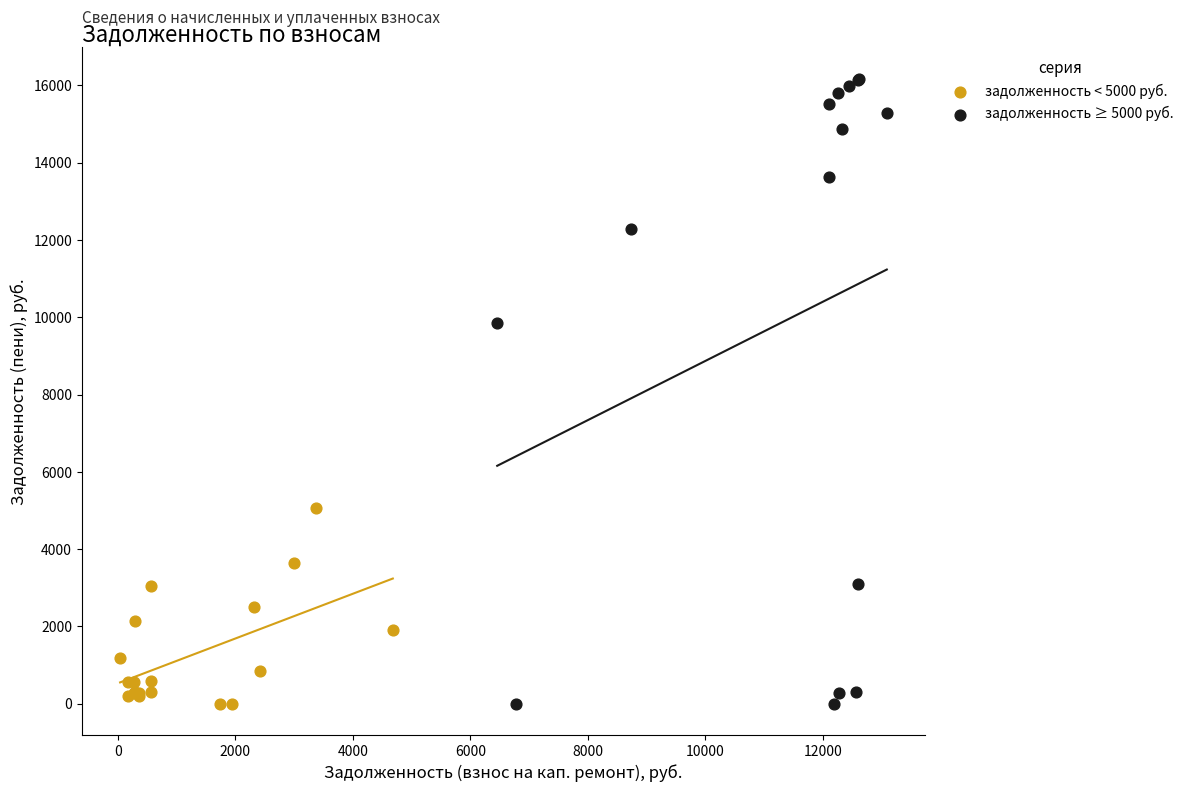

Which series contains the highest Y value?

задолженность ≥ 5000 руб.